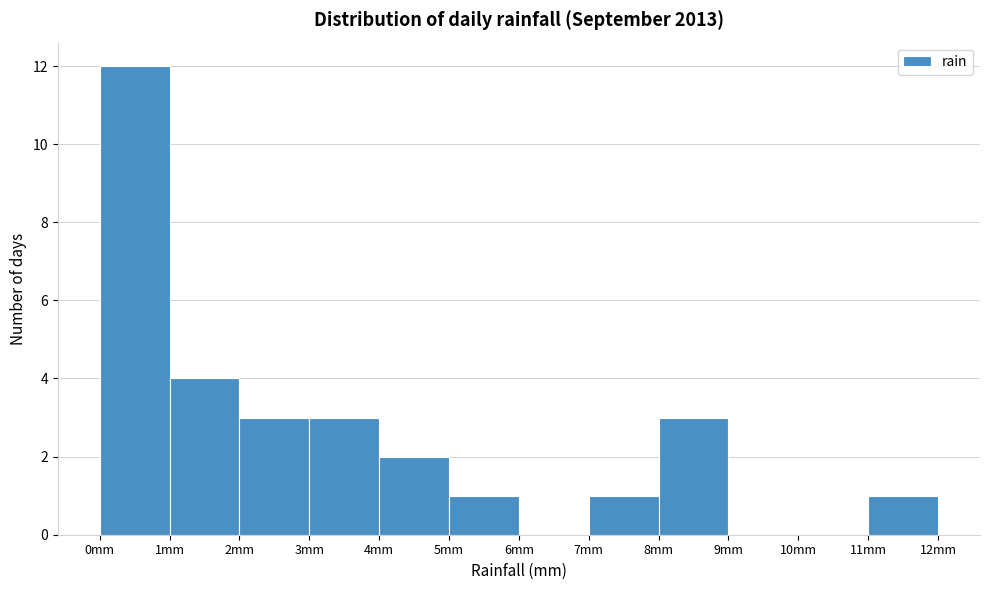

What is the height of the bar covering 2 to 3 on the x-axis? The values are not printed on the chart, so give them approximately, as read against the axis.

3